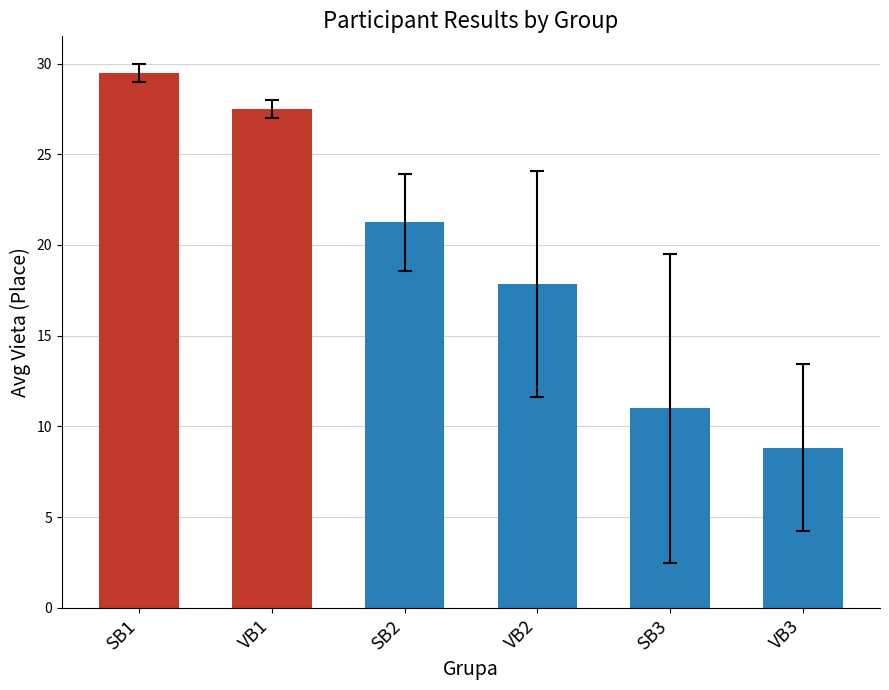

Which category has the highest value across all series?

SB1